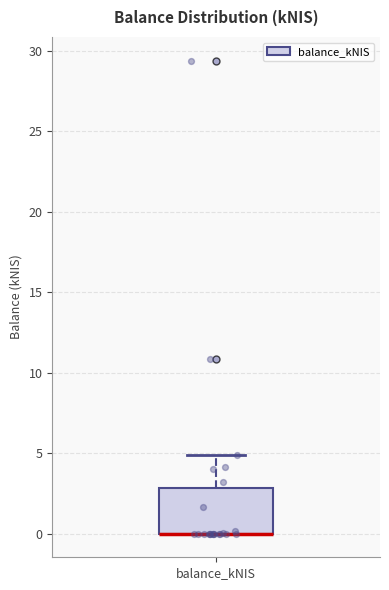

Where does the upper whisker of the box for balance_kNIS end on the y-axis? The values are not printed on the chart, so give them approximately, as read against the axis.

5